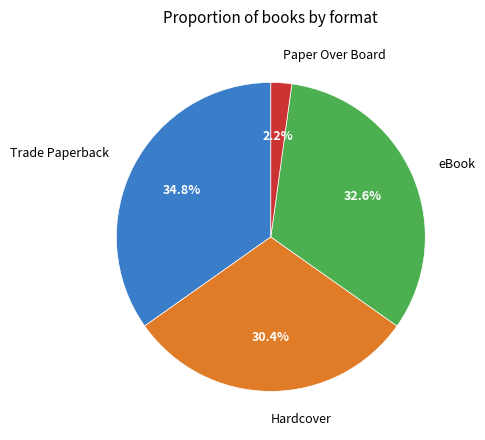

Is there a majority slice in this chart?

No